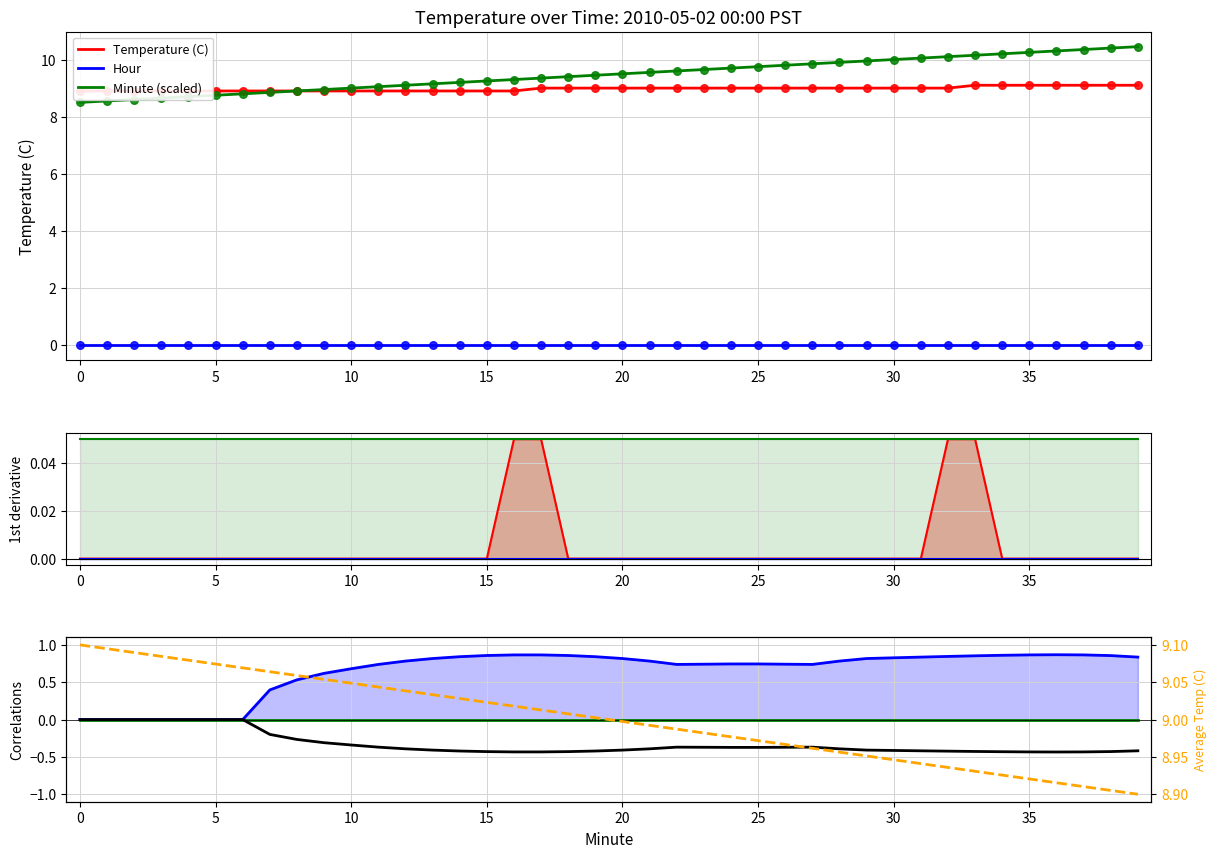

At which category is the sum across all series the highest?

39